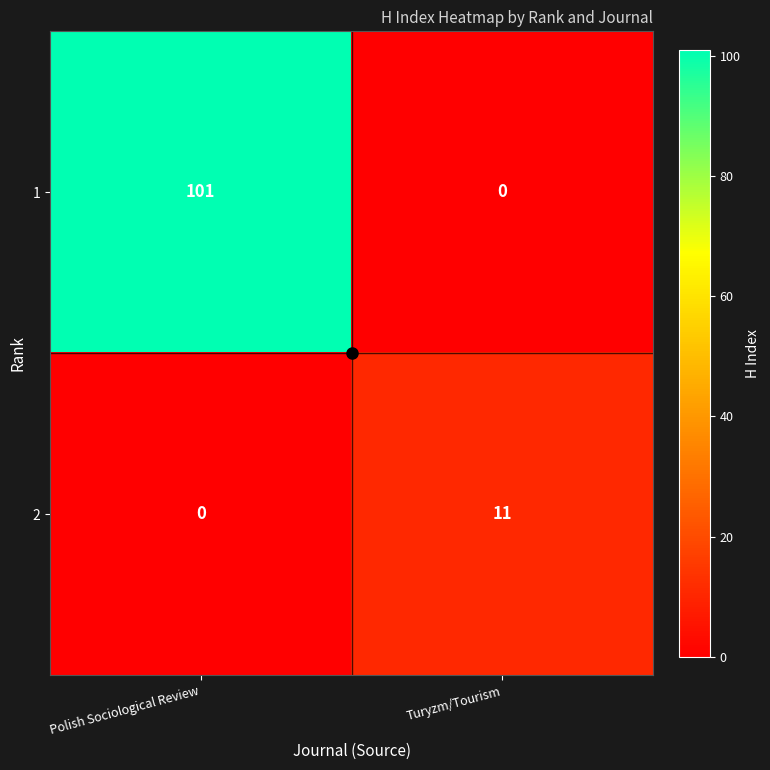

Between Polish Sociological Review and Turyzm/Tourism, which series saw the biggest shift?

1